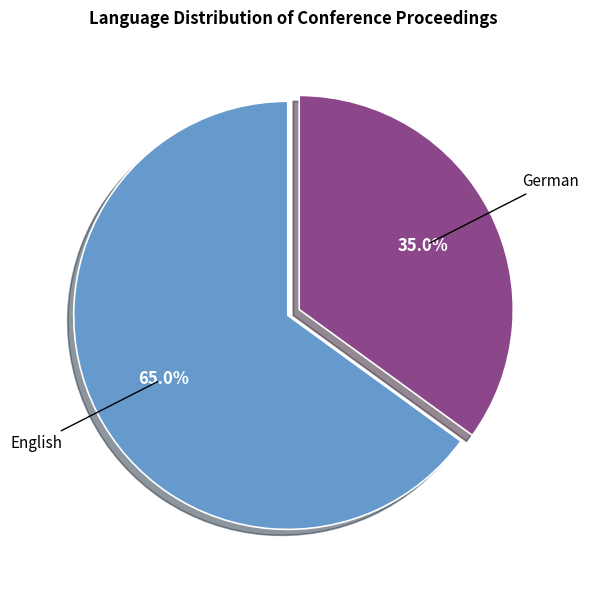

Is there any slice that represents more than half of the pie?

Yes